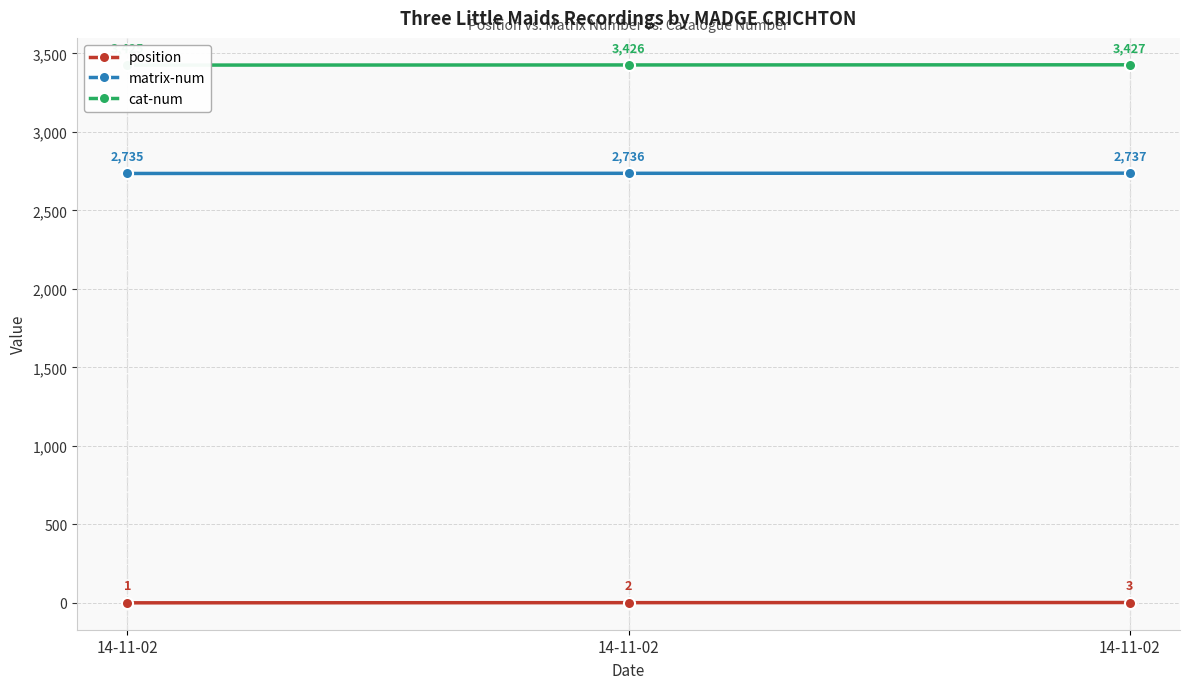

List the labels in order of matrix-num value, largest first.

14-11-02, 14-11-02, 14-11-02